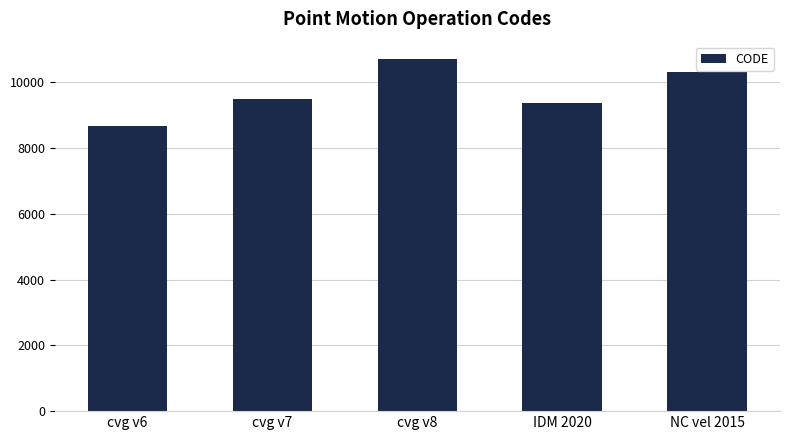

List the labels in order of value, largest first.

cvg v8, NC vel 2015, cvg v7, IDM 2020, cvg v6